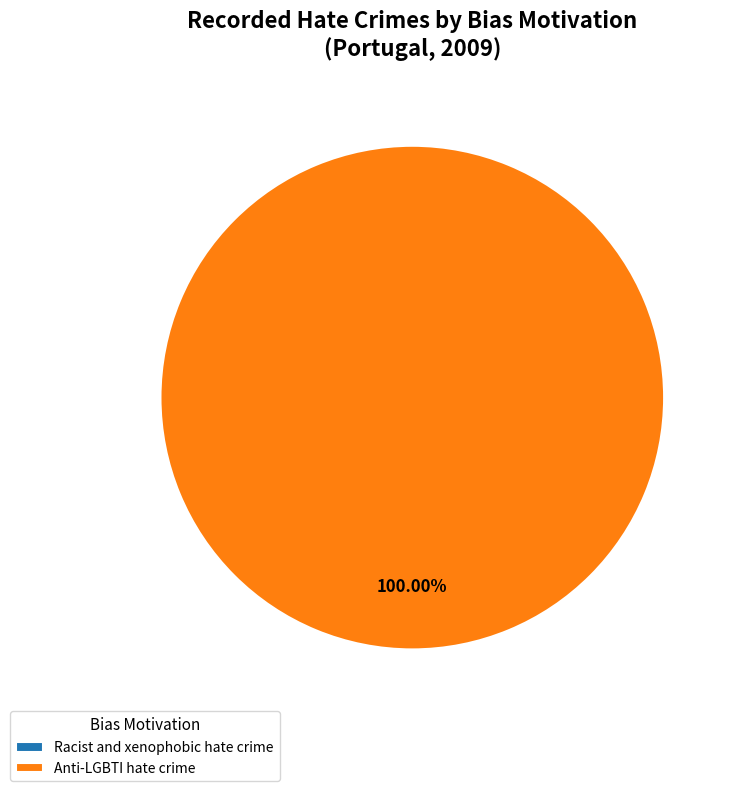

Count the number of slices in the pie.

2